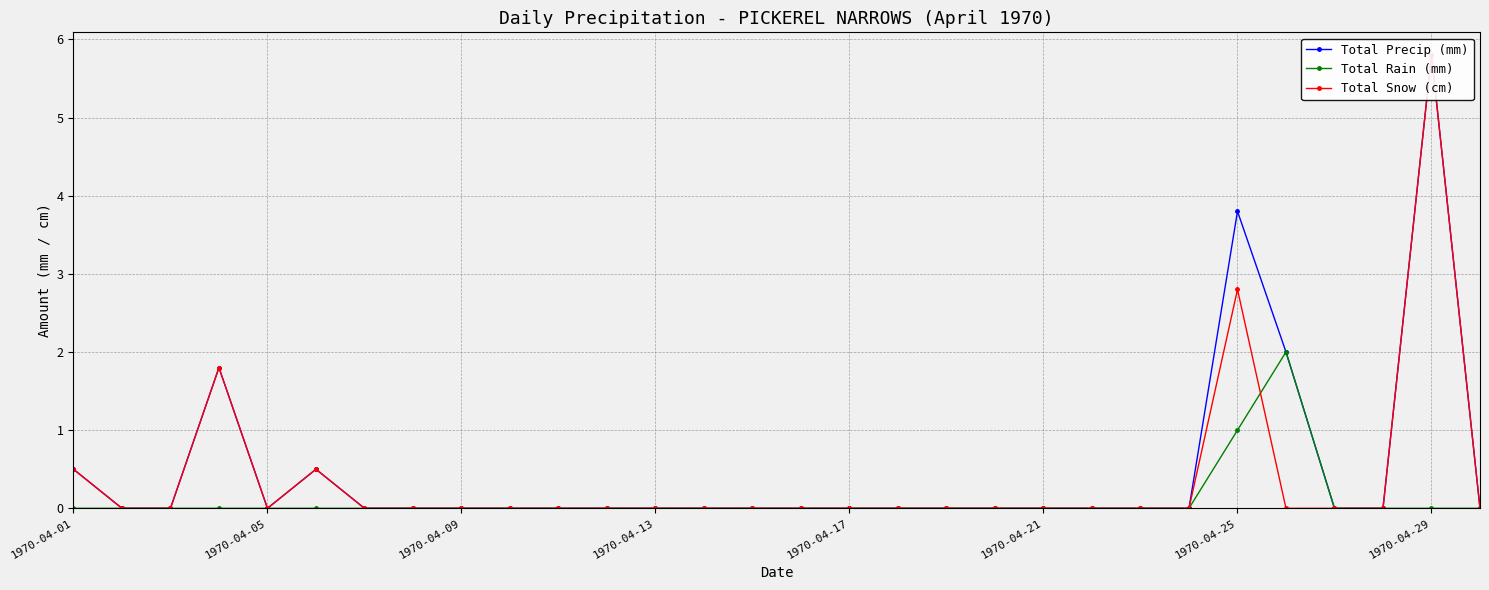

True or false: Total Precip (mm) and Total Rain (mm) intersect in this chart.

False